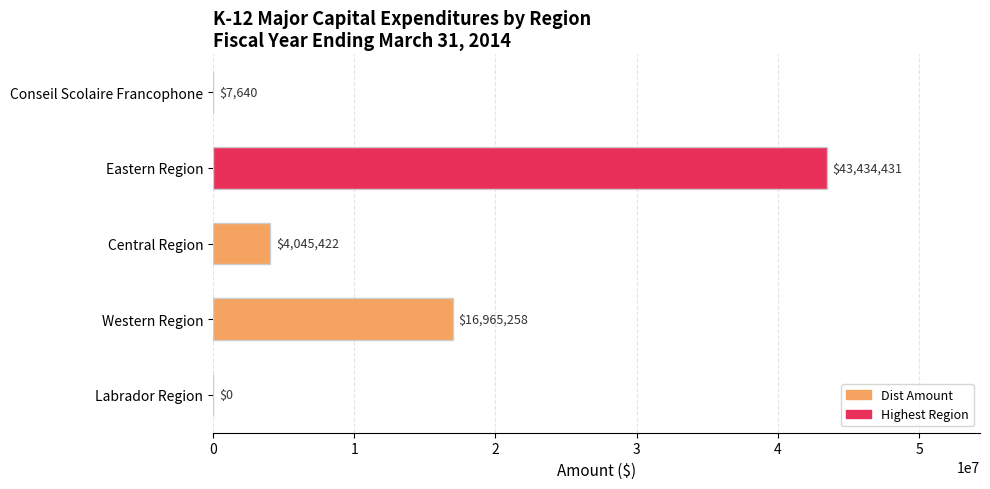

Which category has the highest value across all series?

Eastern Region